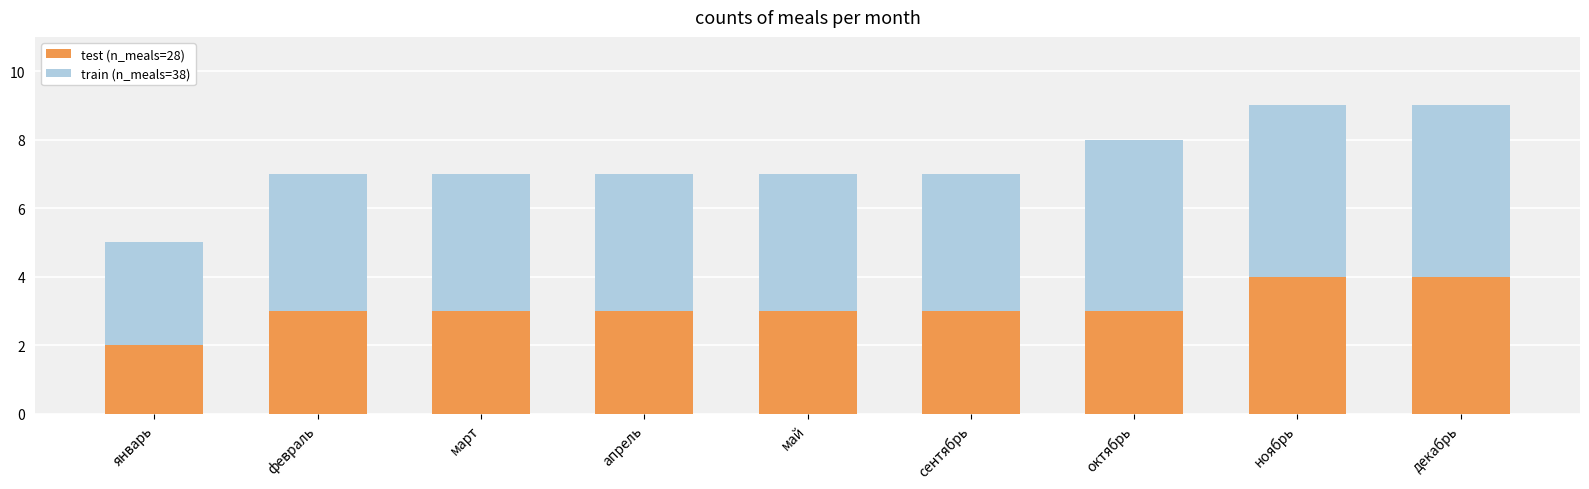

The value of test (n_meals=28) at январь is 3. True or false?

False